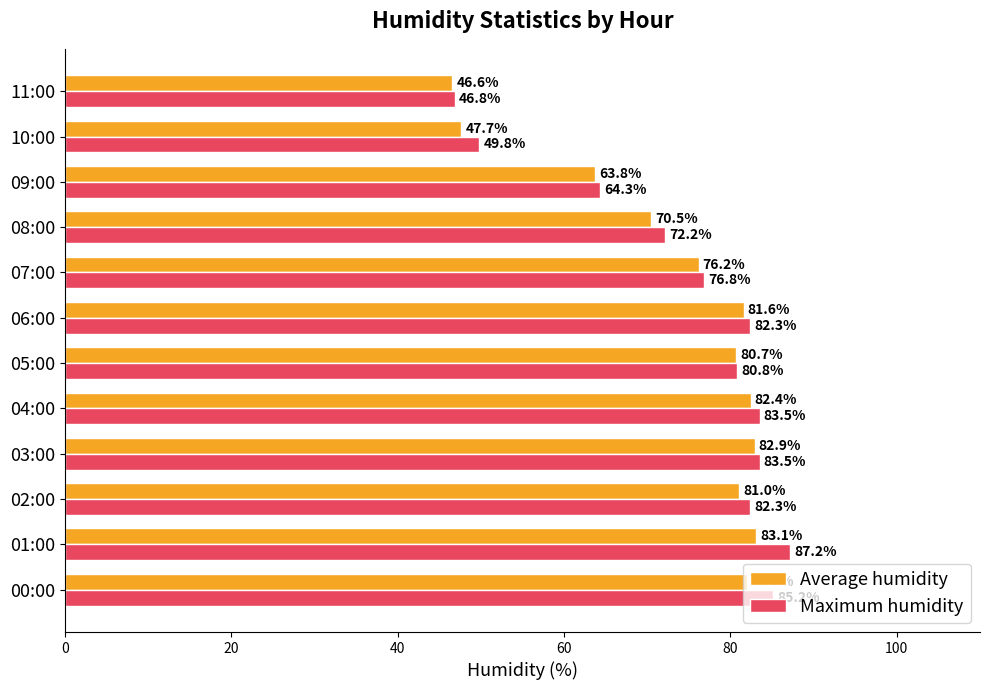

Is it true that Maximum humidity equals 82.3 at 02:00?

True